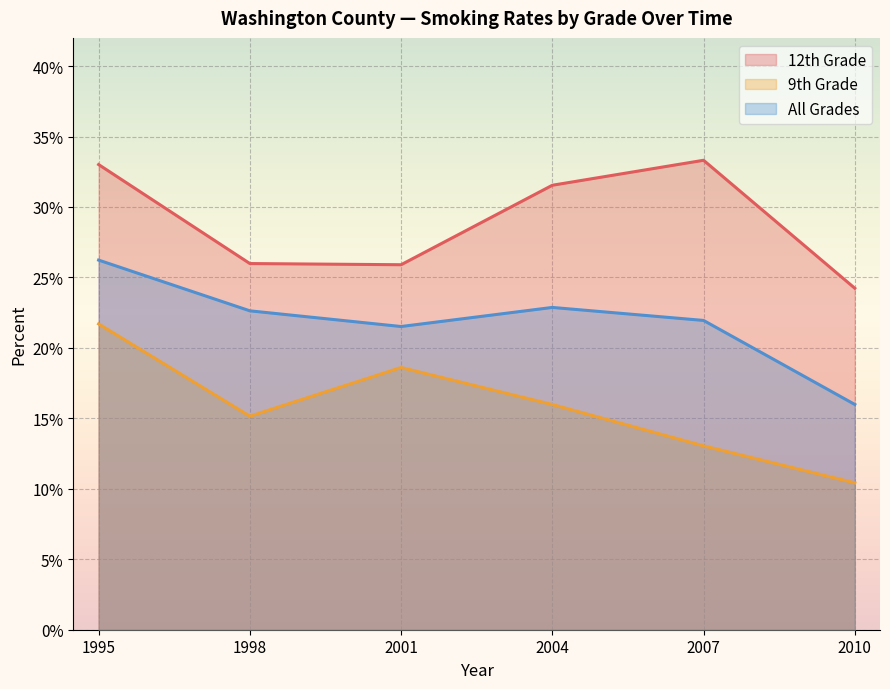

At which category does the chart reach its peak across all series?

2007